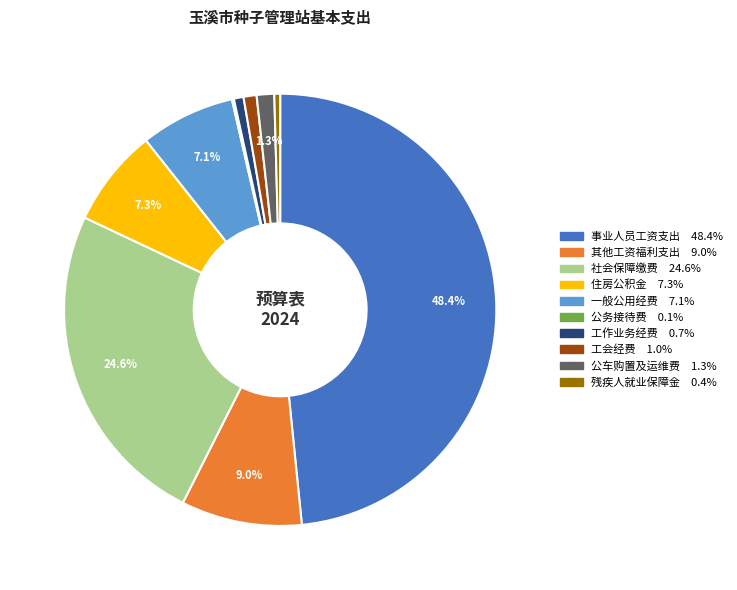

What is the largest slice in the pie chart?

事业人员工资支出